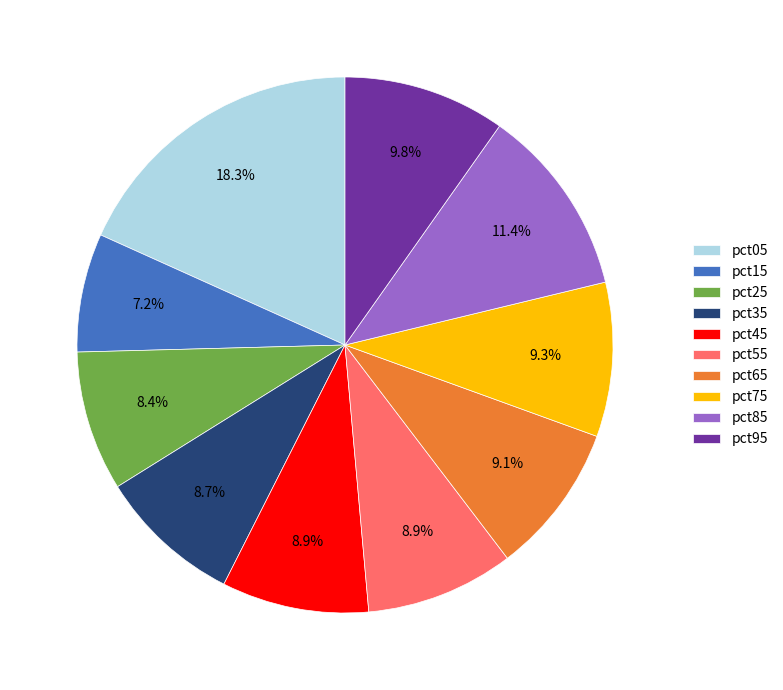

How many slices are in this pie chart?

10